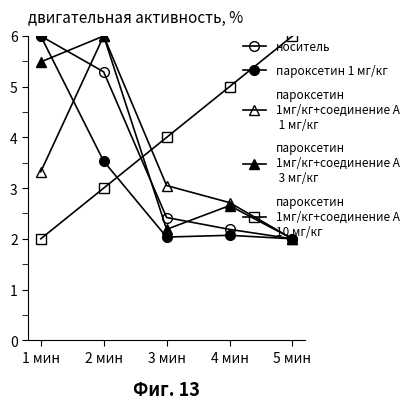

Reading left to right, extract all data points from this chart.

носитель: 6.0	5.3	2.4	2.2	2.0
пароксетин 1 мг/кг: 6.0	3.5	2.0	2.1	2.0
пароксетин
1мг/кг+соединение А
 1 мг/кг: 3.3	6.0	3.1	2.7	2.0
пароксетин
1мг/кг+соединение А
 3 мг/кг: 5.5	6.0	2.2	2.7	2.0
пароксетин
1мг/кг+соединение А
10 мг/кг: 2.0	3.0	4.0	5.0	6.0